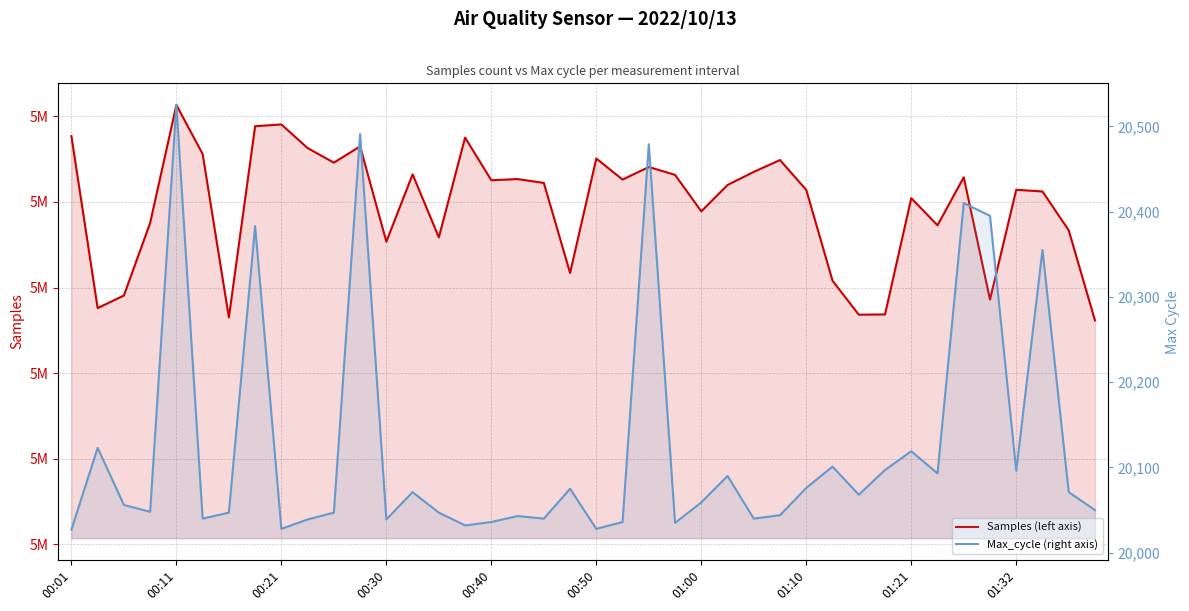

List the series in order of their overall mean, lowest first.

Max_cycle (right axis), Samples (left axis)